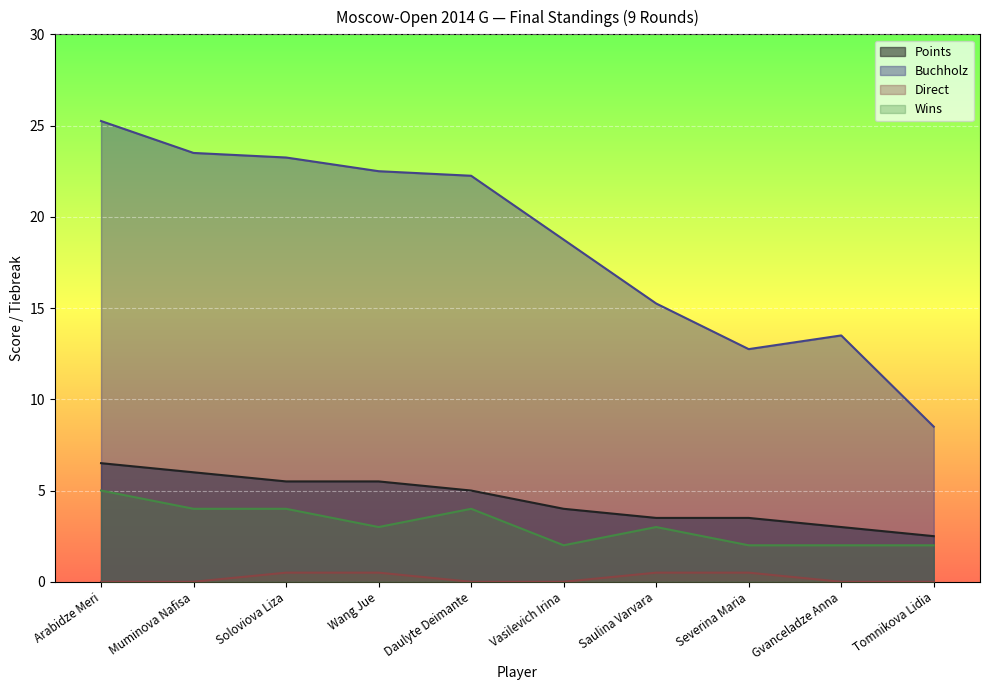

At which label is Buchholz closest to 16?

Saulina Varvara